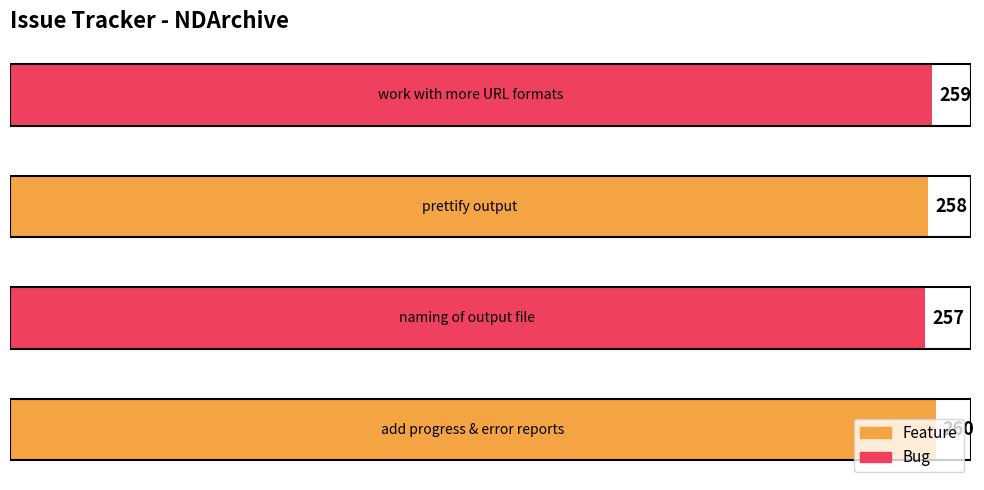

What is the difference between the maximum and second lowest values?

2